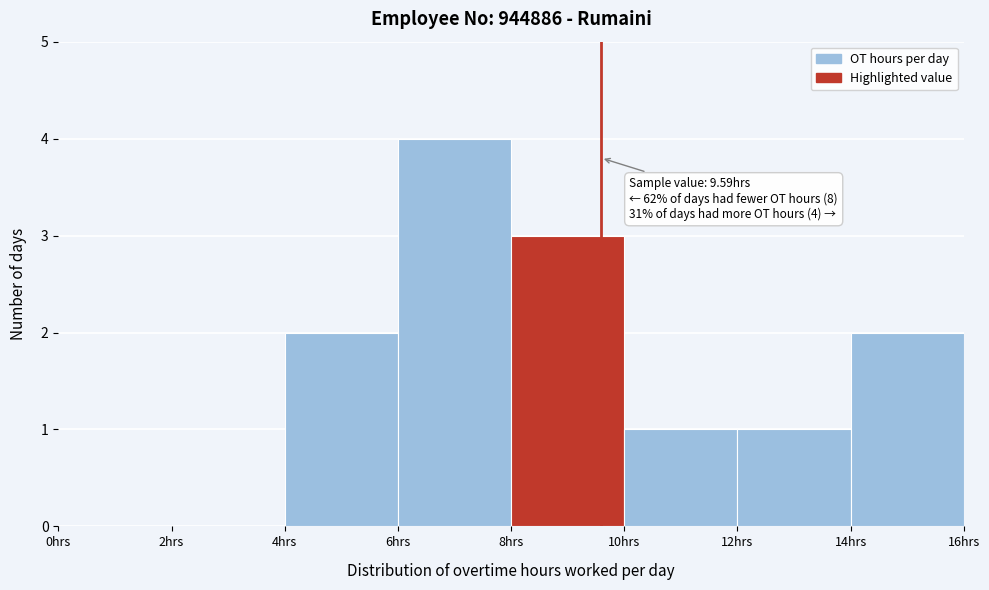

Over which range of the x-axis is the bar tallest?

6 to 8